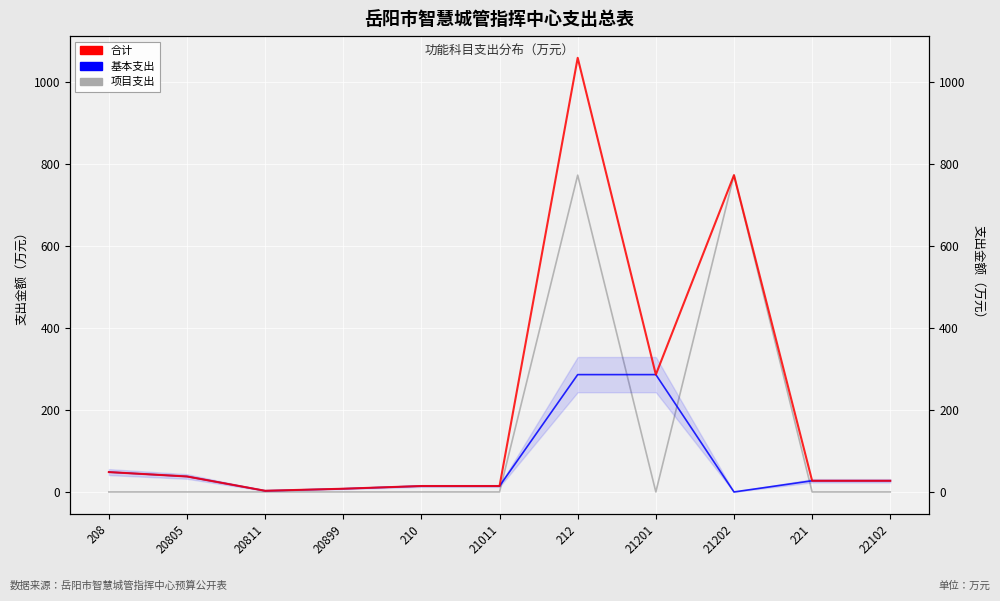

Is the value of 项目支出 at 208 greater than the value of 基本支出 at 212?

No